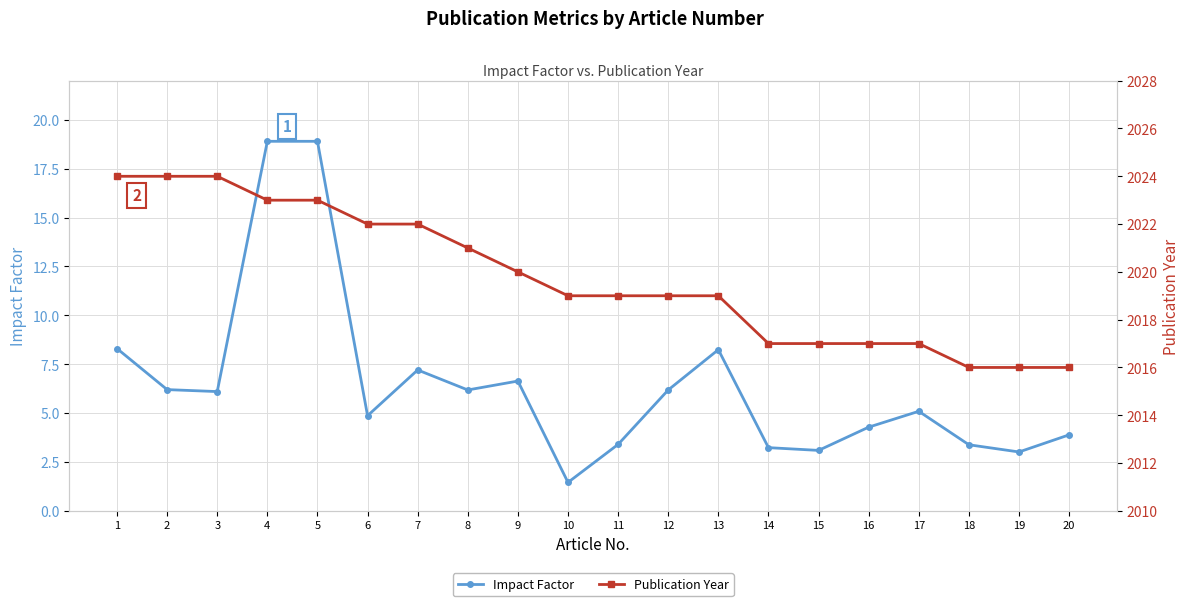

True or false: Publication Year has more than 2 interior local peaks.

False